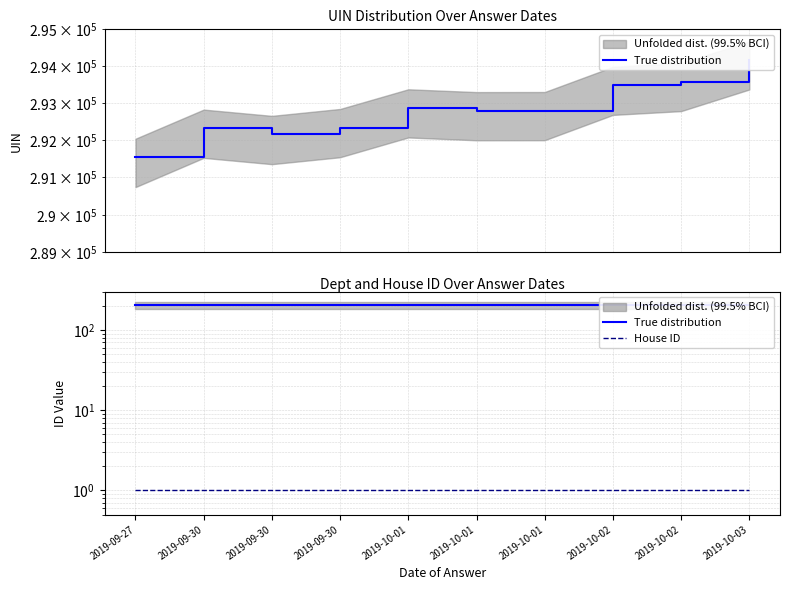

What is the label of the 6th point from the right?

2019-10-01